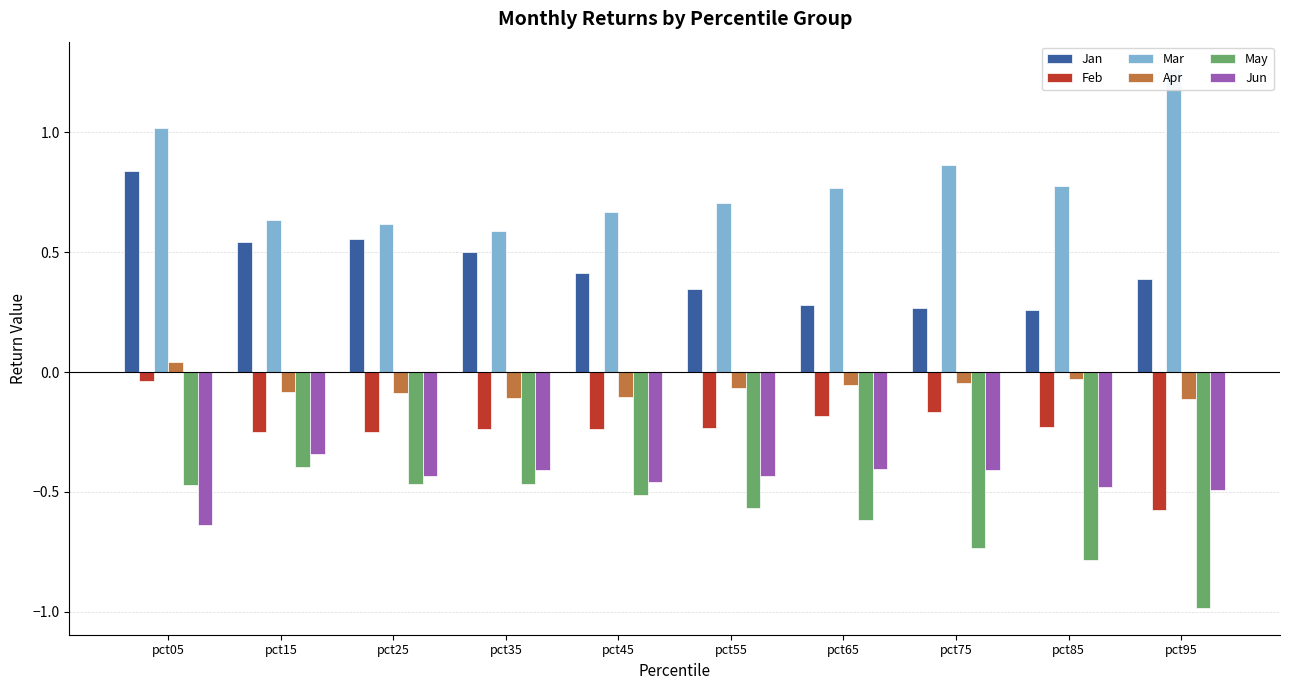

Reading left to right, transcribe all the data shown in this chart.

Jan: 0.8	0.5	0.6	0.5	0.4	0.3	0.3	0.3	0.3	0.4
Feb: -0.0	-0.2	-0.2	-0.2	-0.2	-0.2	-0.2	-0.2	-0.2	-0.6
Mar: 1.0	0.6	0.6	0.6	0.7	0.7	0.8	0.9	0.8	1.3
Apr: 0.0	-0.1	-0.1	-0.1	-0.1	-0.1	-0.1	-0.0	-0.0	-0.1
May: -0.5	-0.4	-0.5	-0.5	-0.5	-0.6	-0.6	-0.7	-0.8	-1.0
Jun: -0.6	-0.3	-0.4	-0.4	-0.5	-0.4	-0.4	-0.4	-0.5	-0.5